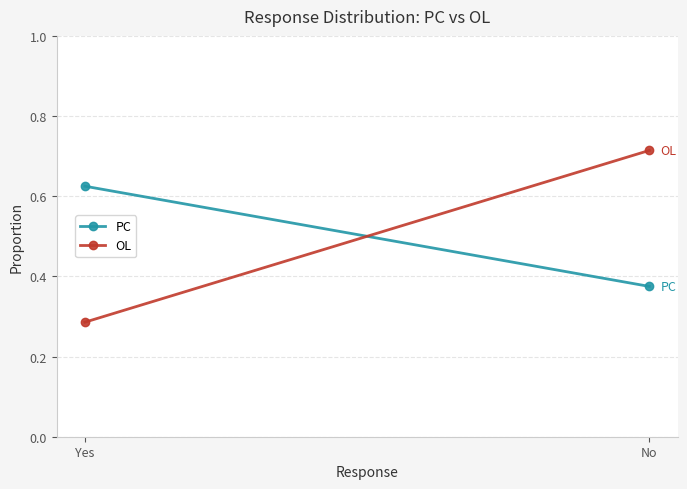

What is the total value across all series at No?

1.1